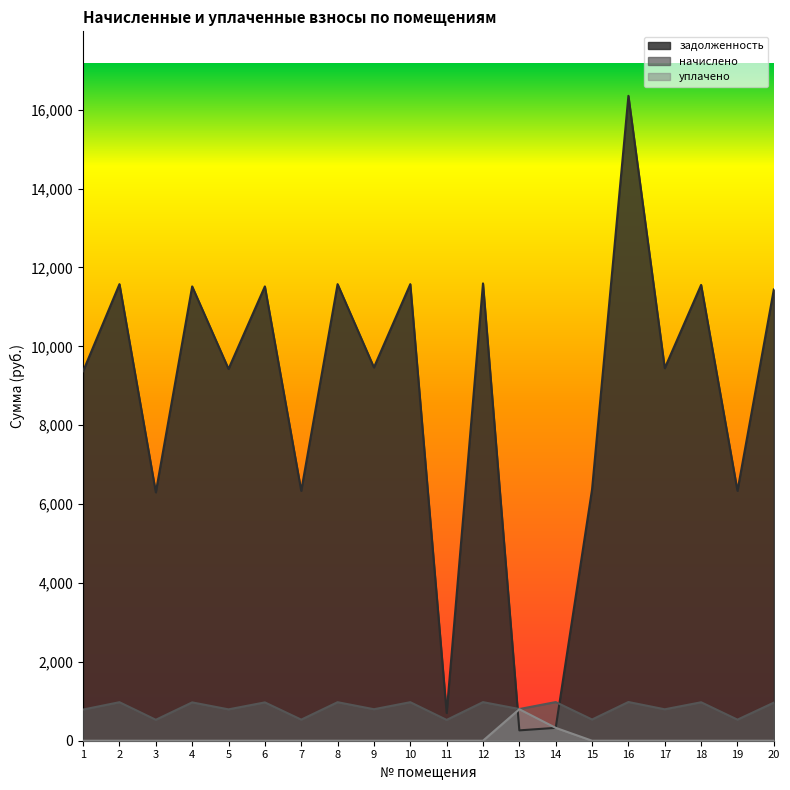

What are all the series names shown in the legend?

задолженность, начислено, уплачено